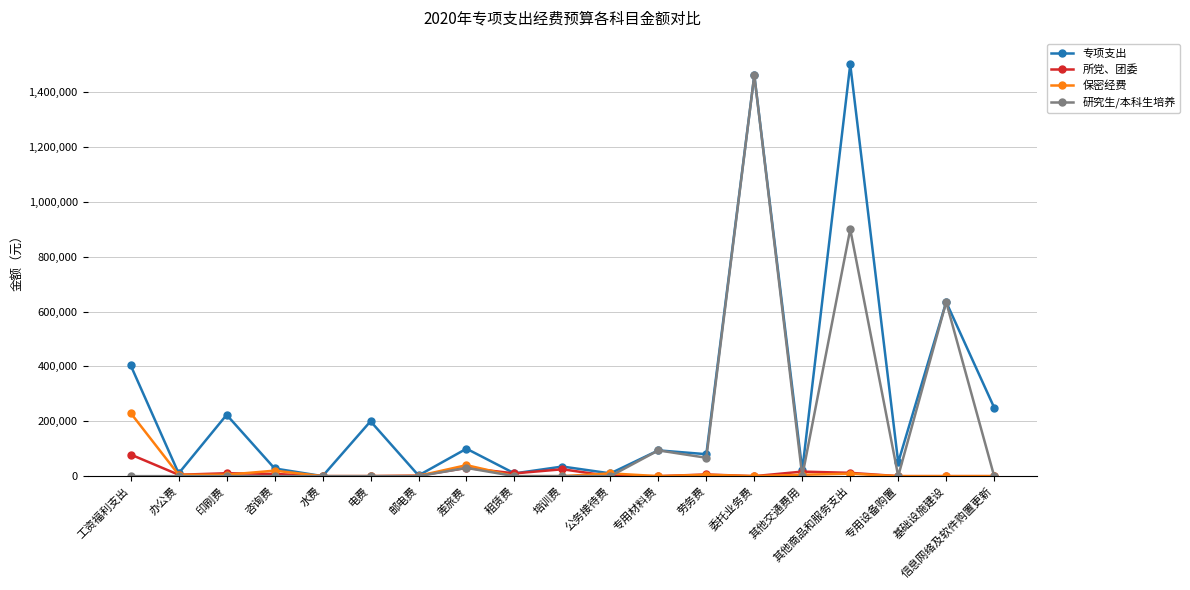

What is the total value across all series at 专用设备购置?

50000